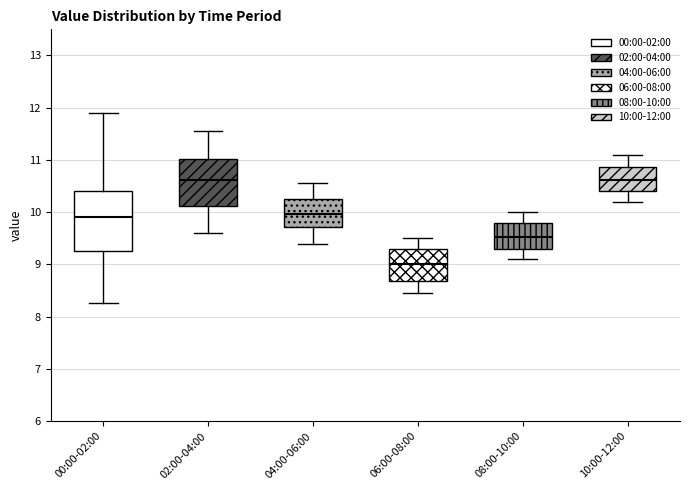

Reading left to right, read every box against the y-axis: the position of its median line, the range the box covers, and the ends of its whiskers. The values are not printed on the chart, so give them approximately, as read against the axis.

00:00-02:00: median 9.9, box 9.3 to 10.4, whiskers 8.3 to 11.9
02:00-04:00: median 10.6, box 10.1 to 11.0, whiskers 9.6 to 11.6
04:00-06:00: median 10.0, box 9.7 to 10.3, whiskers 9.4 to 10.6
06:00-08:00: median 9.0, box 8.7 to 9.3, whiskers 8.5 to 9.5
08:00-10:00: median 9.5, box 9.3 to 9.8, whiskers 9.1 to 10.0
10:00-12:00: median 10.6, box 10.4 to 10.9, whiskers 10.2 to 11.1